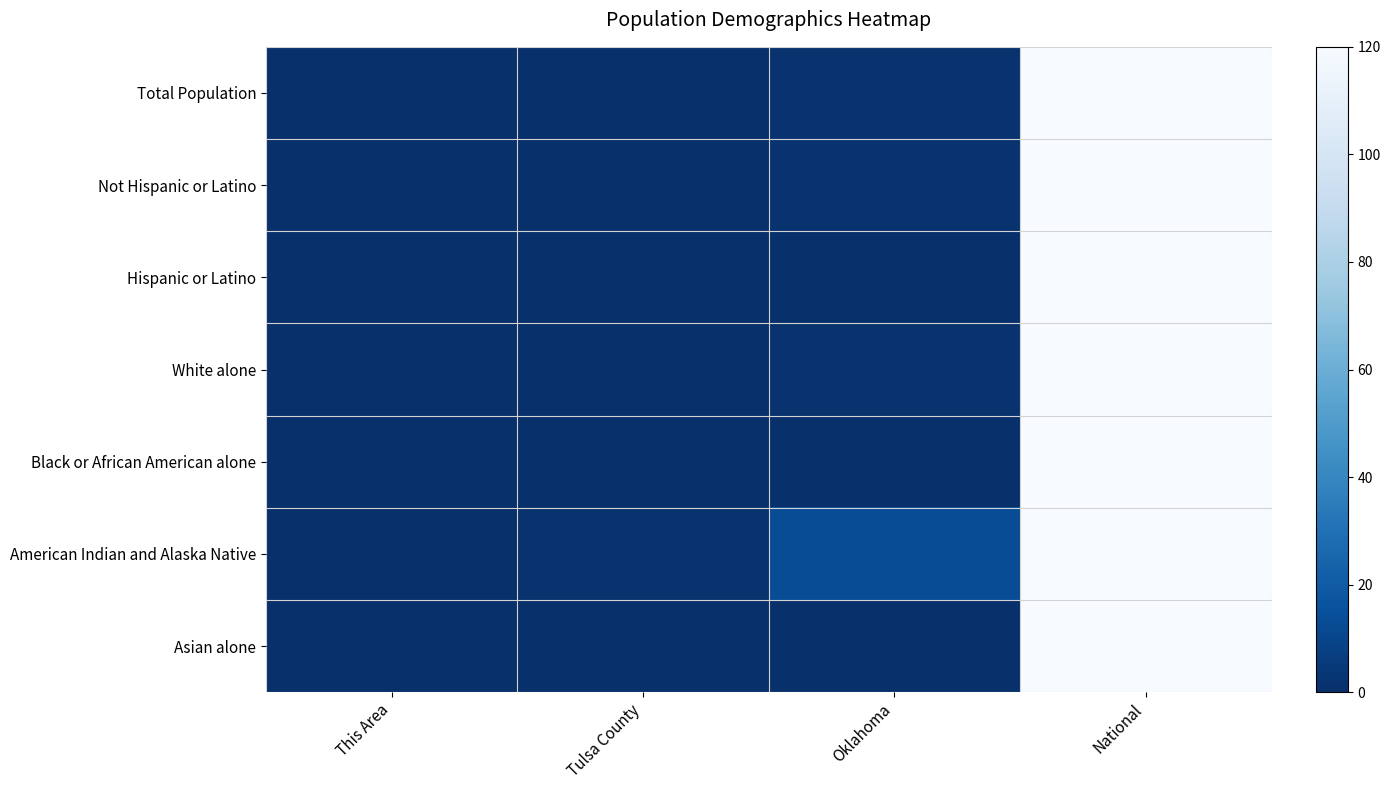

At which category is the sum across all series the highest?

National